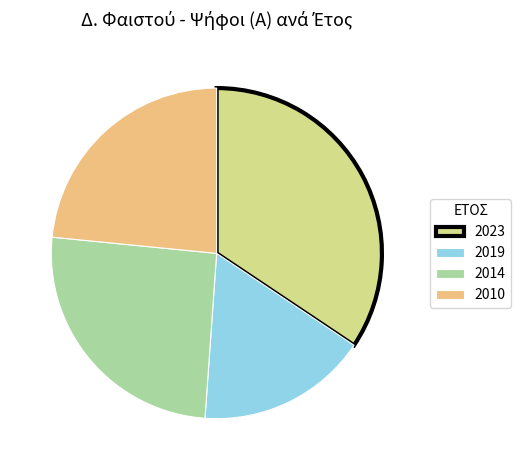

Which has a higher value, 2019 or 2023?

2023